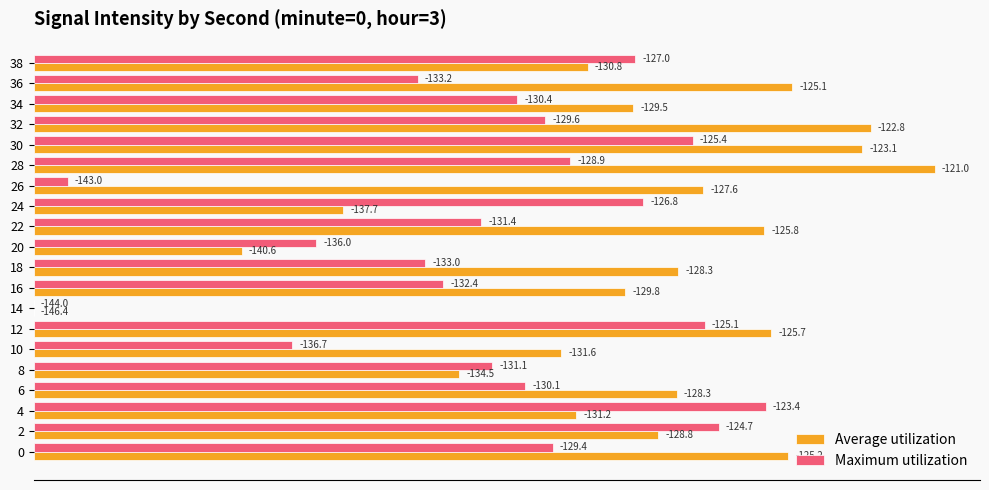

What are all the series names shown in the legend?

Average utilization, Maximum utilization